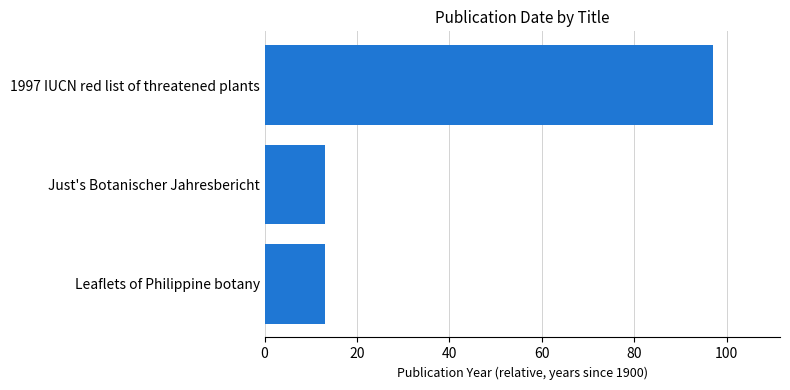

What is the label of the 2nd bar from the top?

Just's Botanischer Jahresbericht